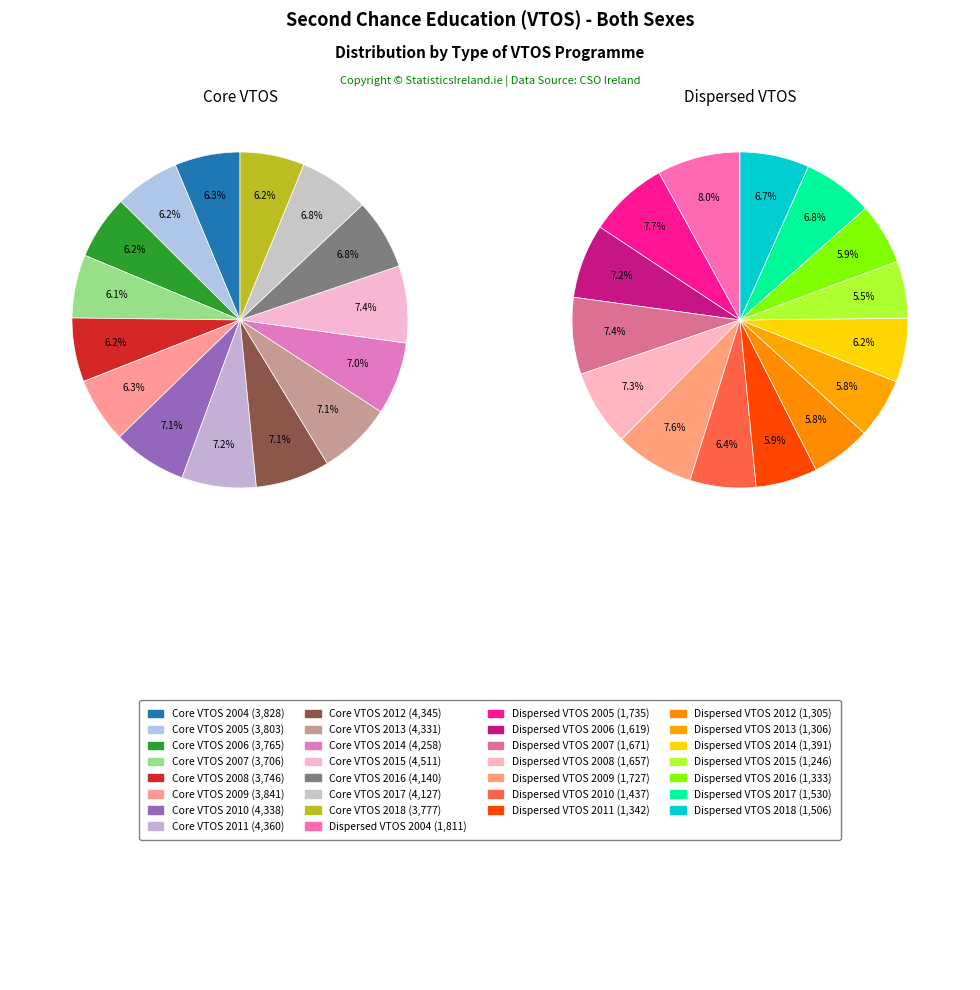

What is the total percentage of 2010 and 2018?

13.3%